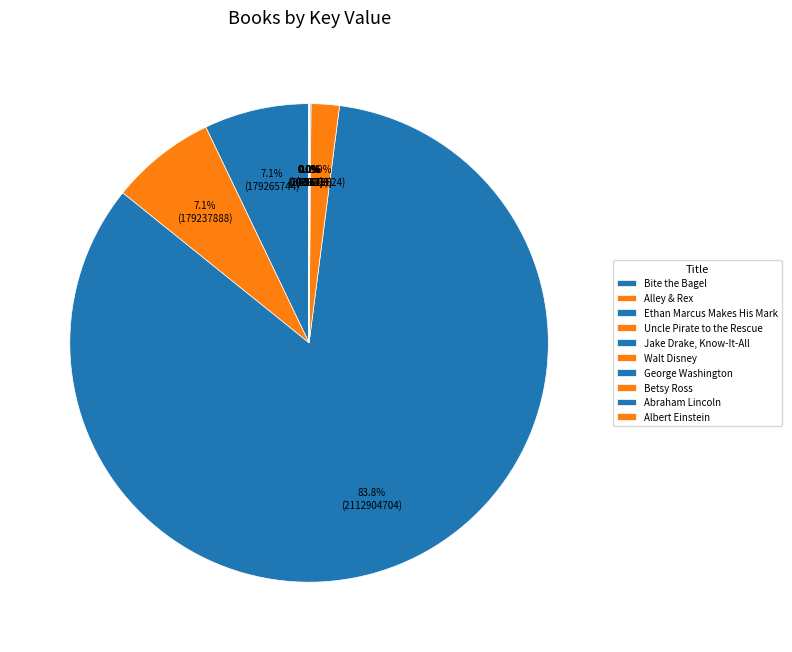

What is the largest slice in the pie chart?

Ethan Marcus Makes His Mark